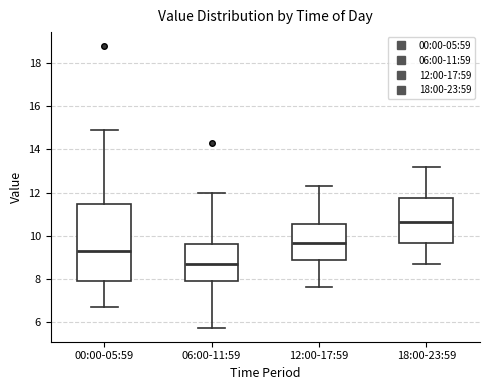

Reading left to right, transcribe this box plot: for each box, give where its median line is, the range the box spans, and where its two whiskers end, as read against the y-axis. The values are not printed on the chart, so give them approximately, as read against the axis.

00:00-05:59: median 9.2, box 7.8 to 11.4, whiskers 6.8 to 15.0
06:00-11:59: median 8.6, box 7.8 to 9.6, whiskers 5.8 to 12.0
12:00-17:59: median 9.6, box 8.8 to 10.6, whiskers 7.6 to 12.4
18:00-23:59: median 10.6, box 9.6 to 11.8, whiskers 8.8 to 13.2